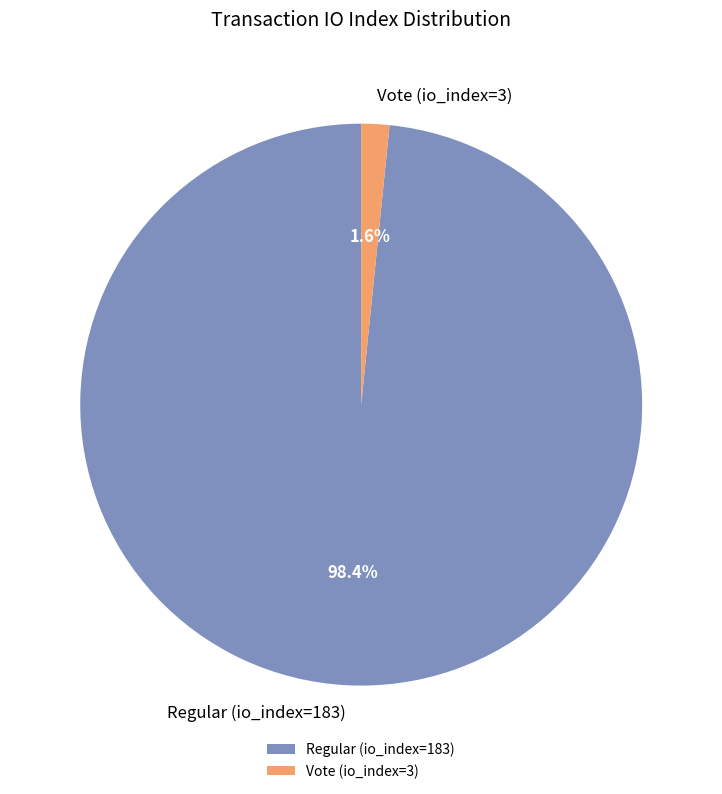

Is Vote (io_index=3) the majority of the pie?

No